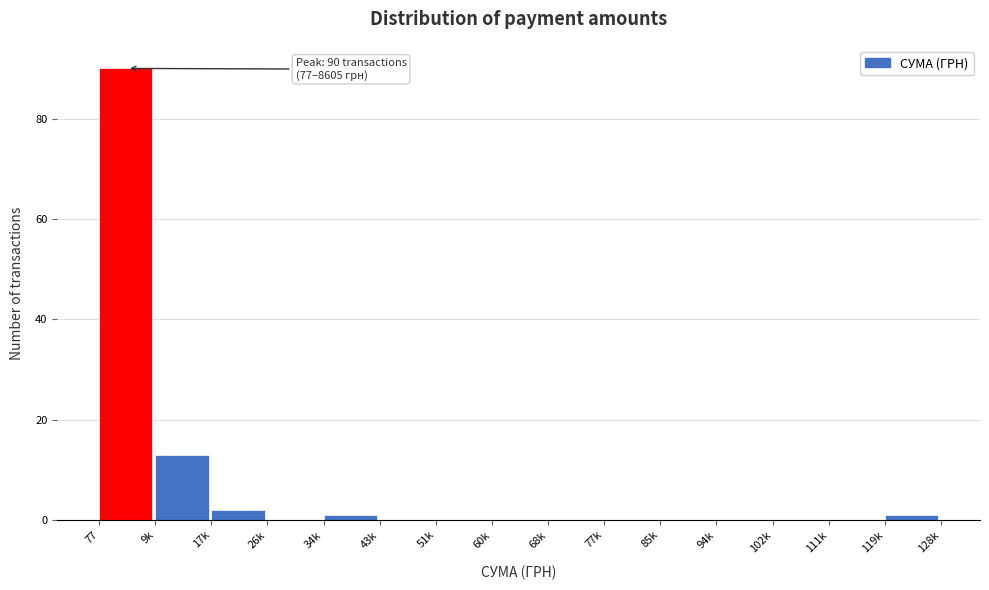

Reading left to right, list all the values displayed in this chart.

77=90	9k=13	17k=2	26k=0	34k=1	43k=0	51k=0	60k=0	68k=0	77k=0	85k=0	94k=0	102k=0	111k=0	119k=1